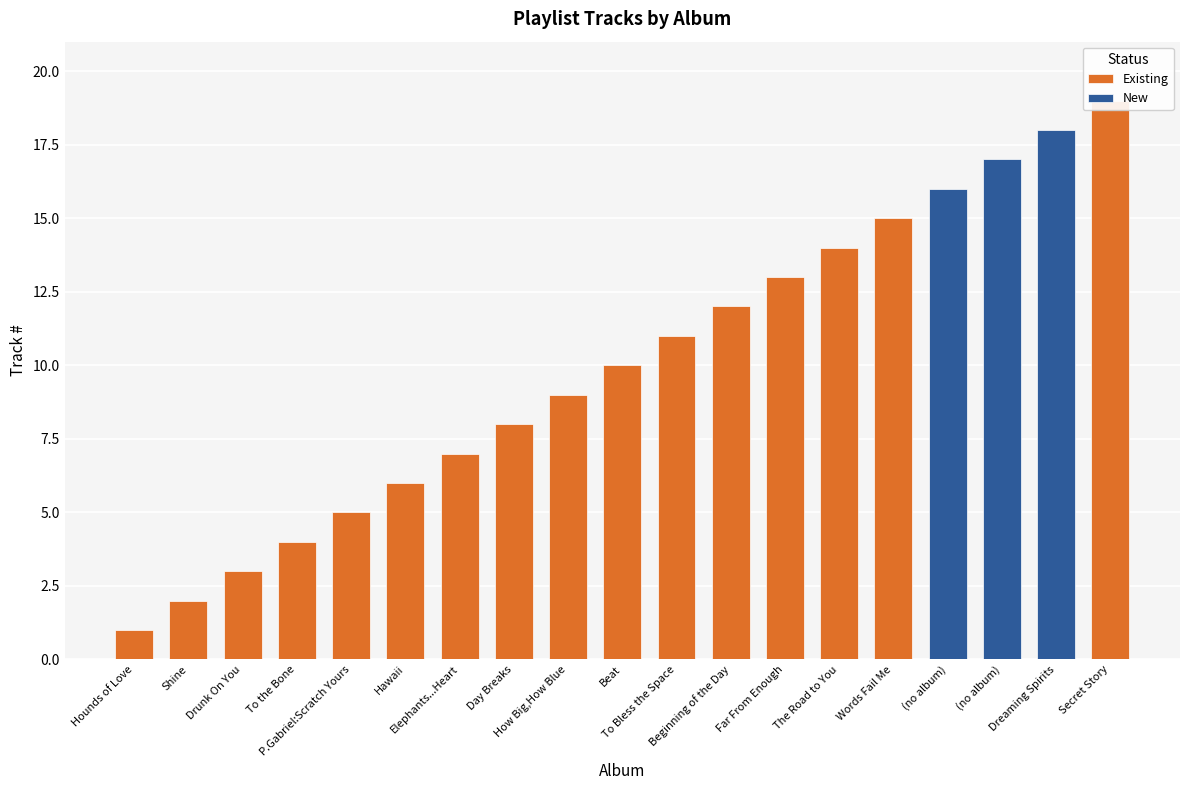

Reading right to left, list all the values displayed in this chart.

Existing: 19	0	0	0	15	14	13	12	11	10	9	8	7	6	5	4	3	2	1
New: 0	18	17	16	0	0	0	0	0	0	0	0	0	0	0	0	0	0	0